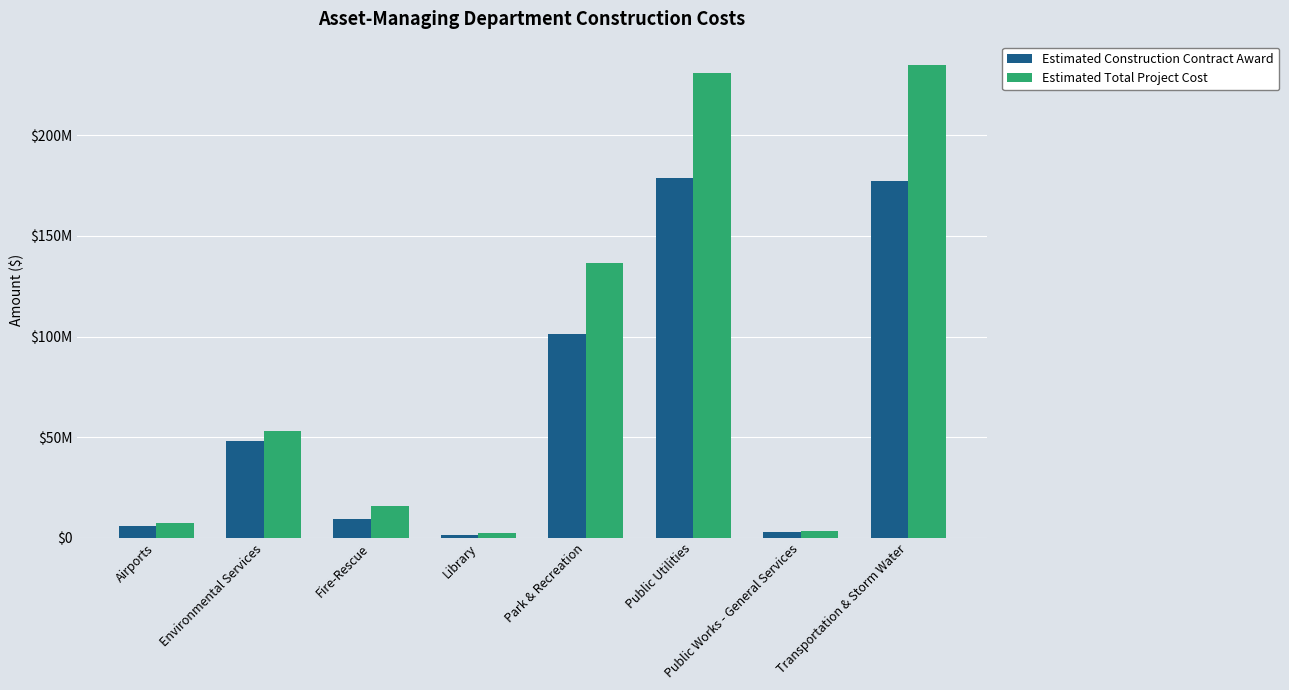

Are the bars grouped side by side (vs. stacked)?

Yes